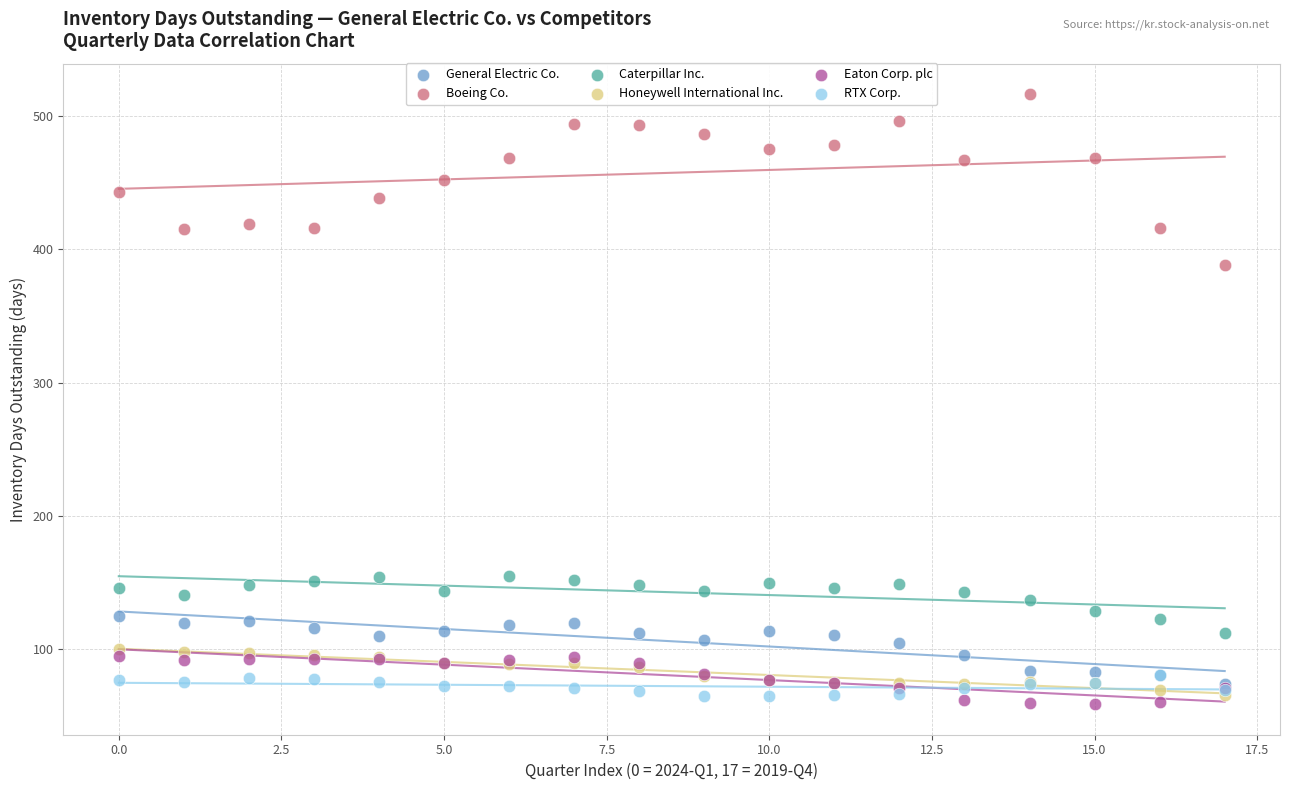

Across all series, what Y value is closest to 287?

388